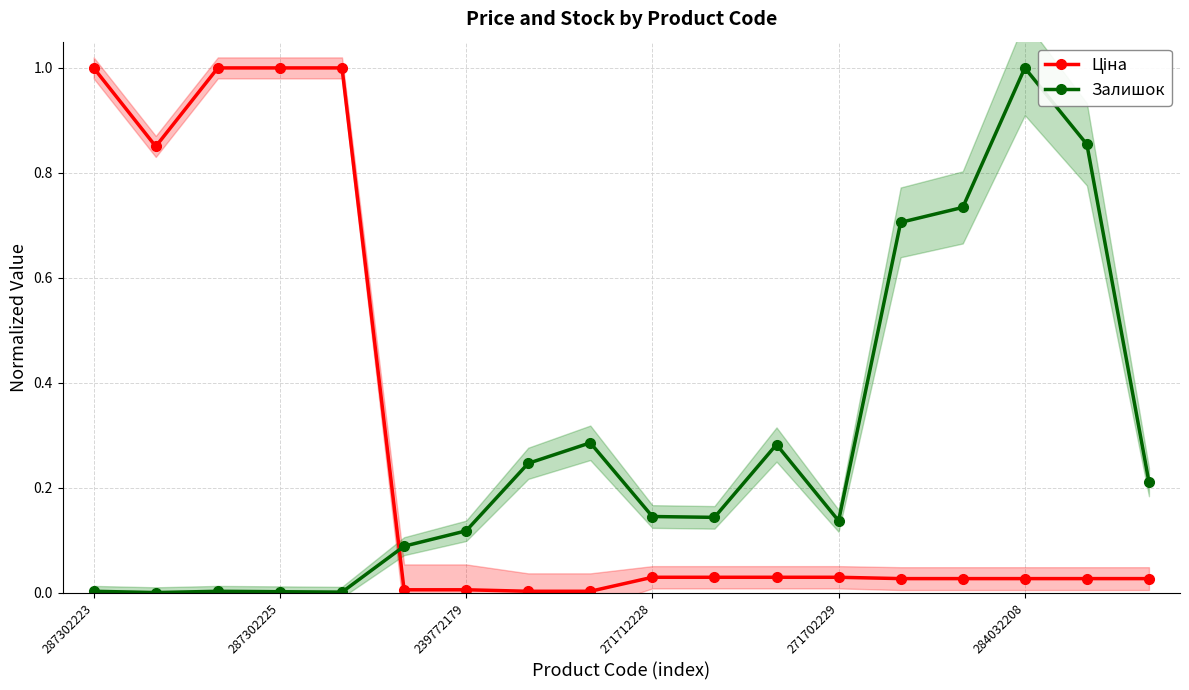

True or false: Залишок has a value of 0.0 at 287302223.

False